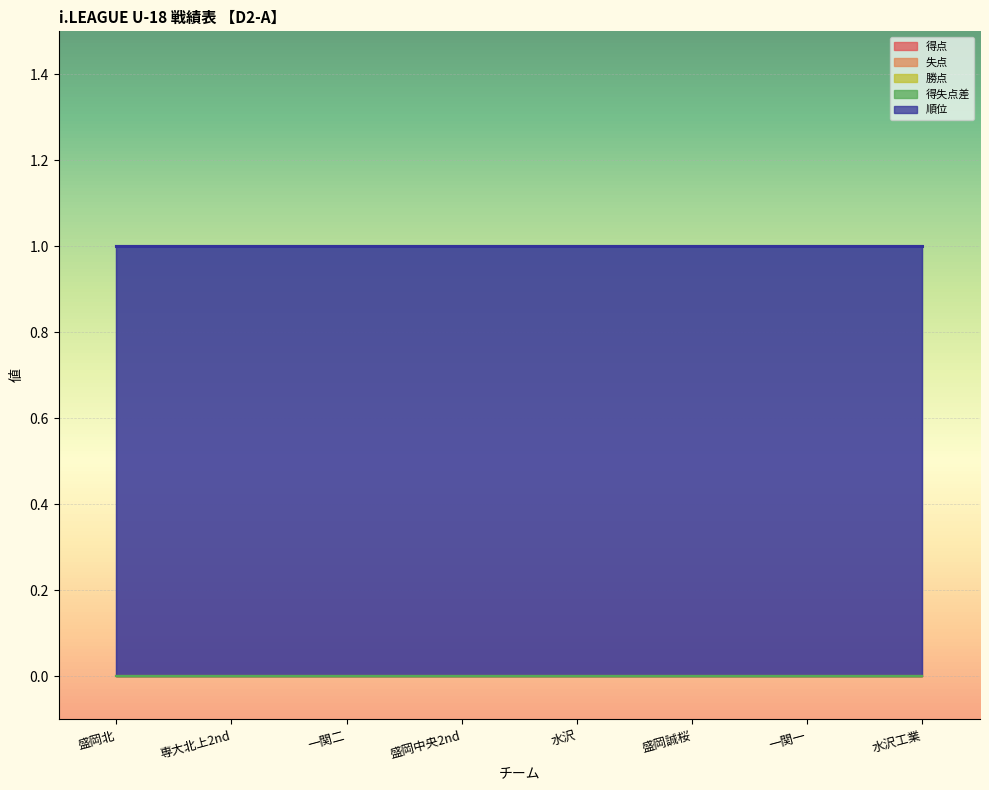

Is it true that 順位 equals 1 at 盛岡北?

True